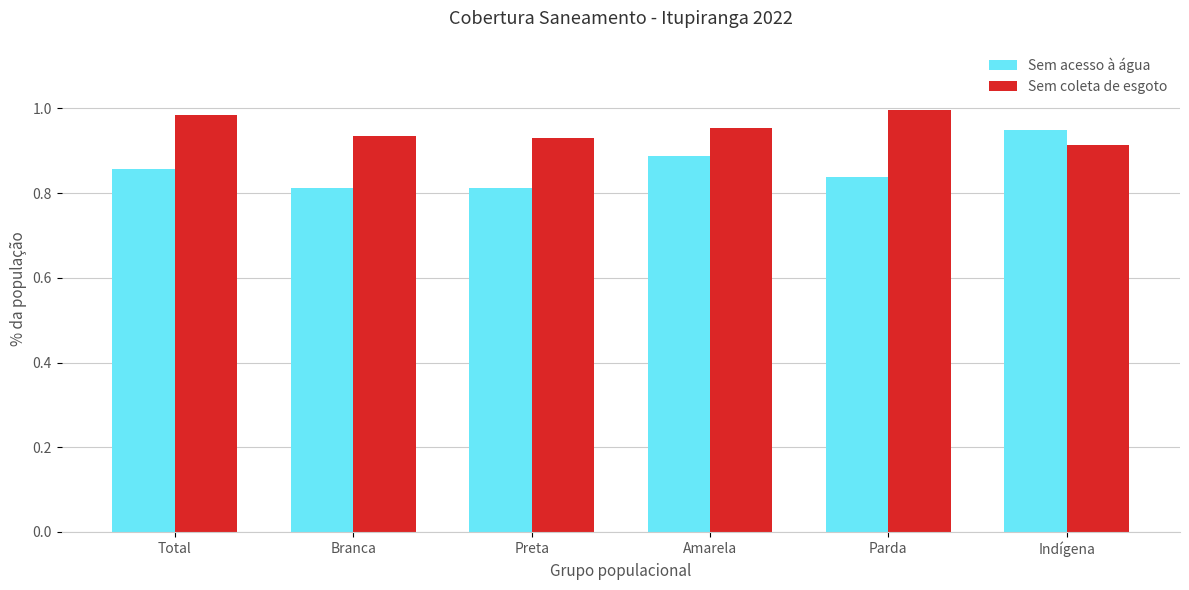

Between Preta and Amarela, which series saw the biggest shift?

Sem acesso à água